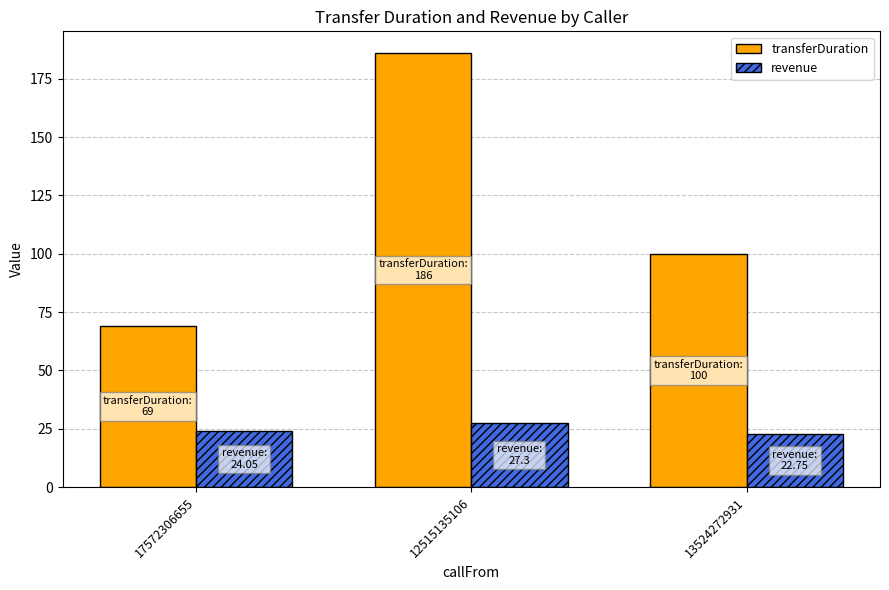

What is the sum of the transferDuration values at 13524272931 and 12515135106?

286.0